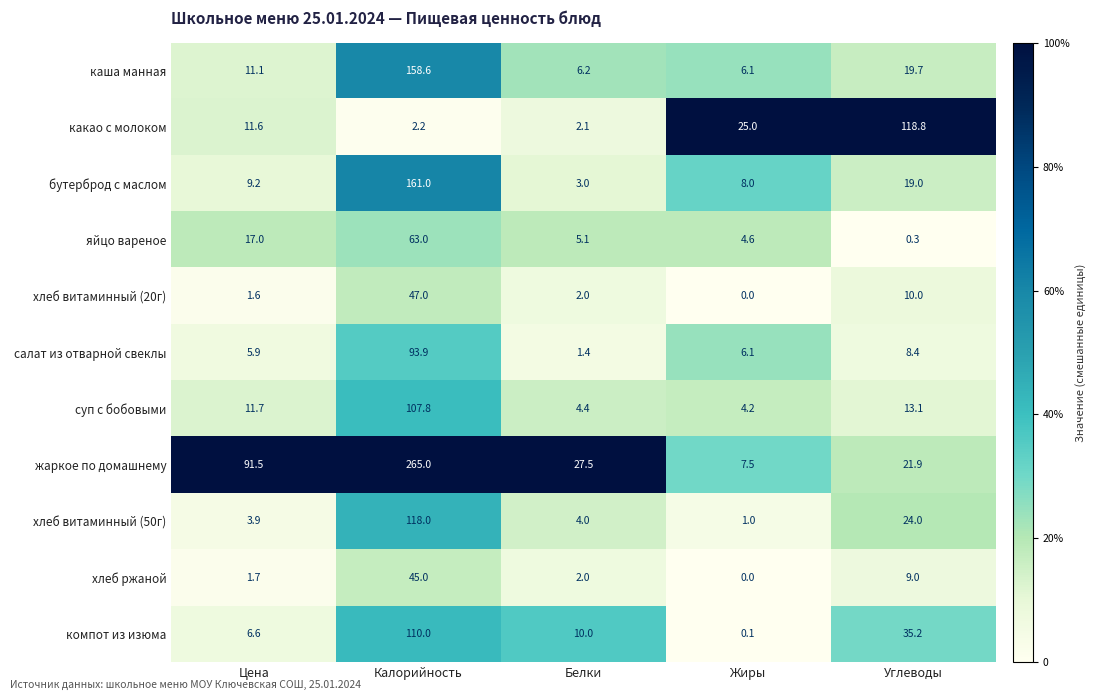

At which category is the sum across all series the highest?

Калорийность